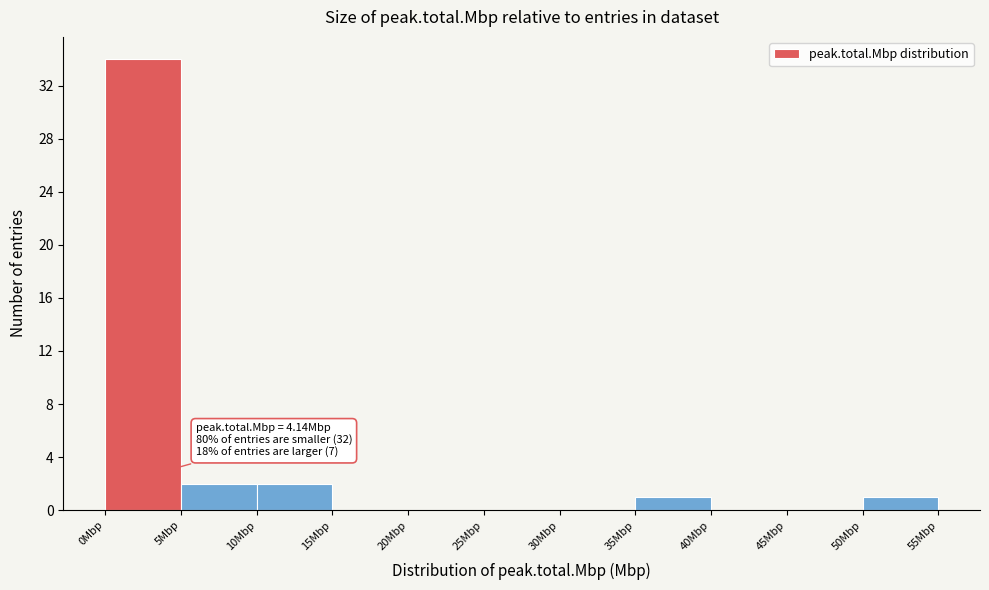

Over which range of the x-axis is the bar tallest?

0 to 5